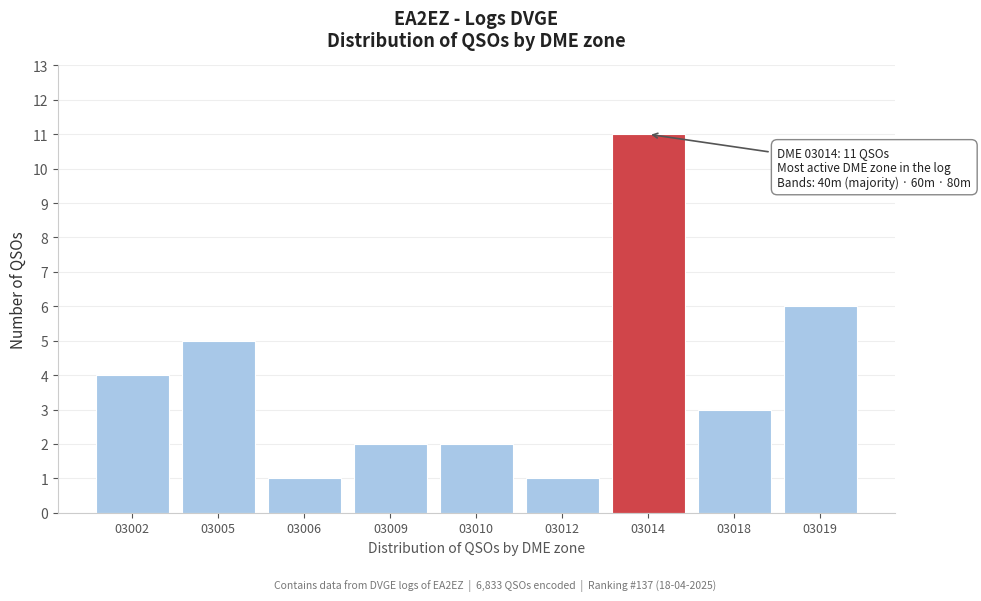

Reading left to right, extract all data points from this chart.

4	5	1	2	2	1	11	3	6